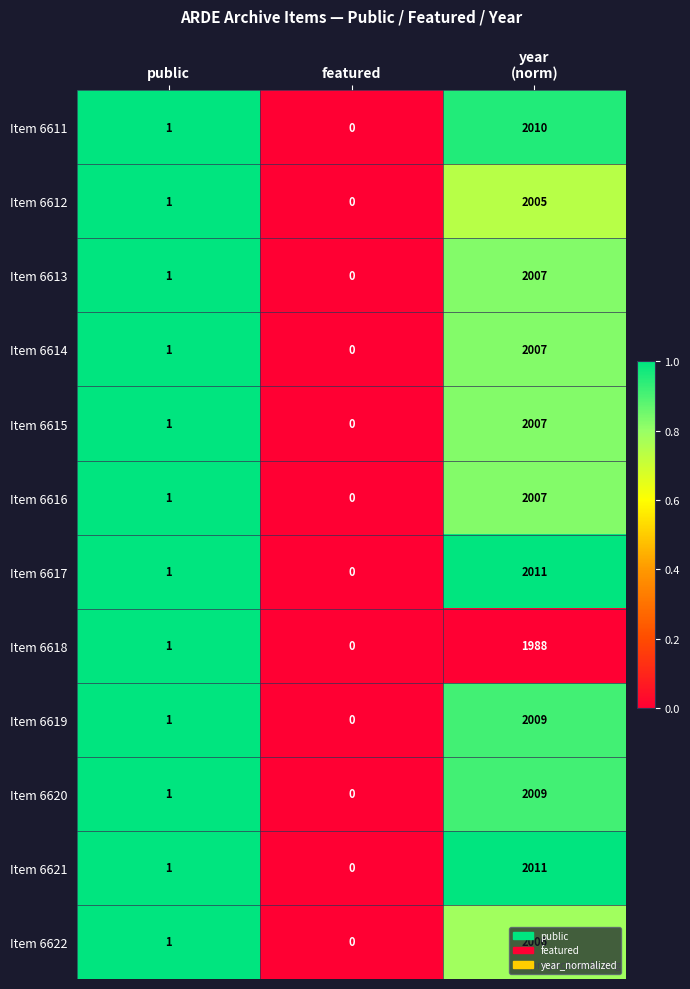

What is the difference between the maximum and minimum values in the Item 6622 series?

2006